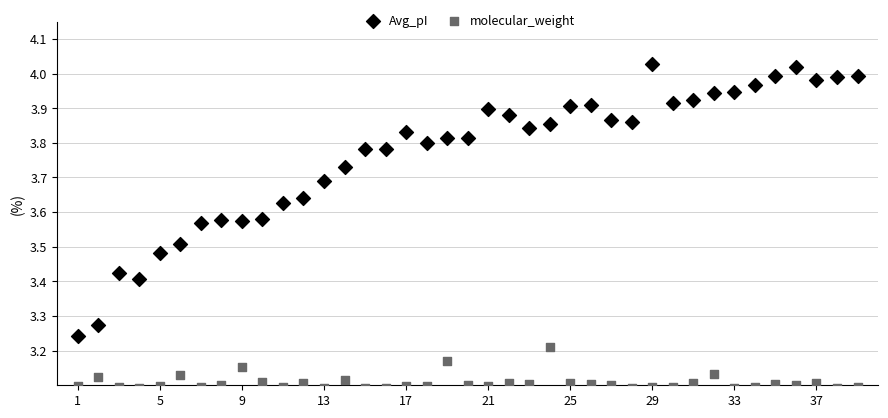

Which series reaches the minimum Y coordinate?

molecular_weight